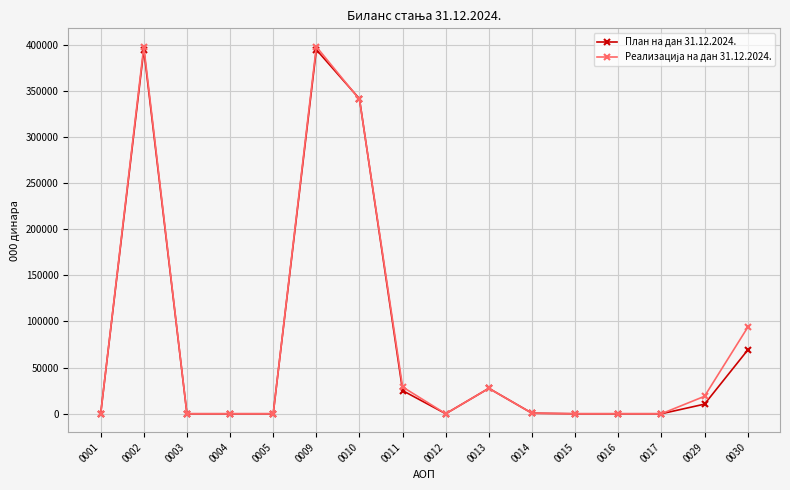

At how many categories does at least one series exceed 163738?

3